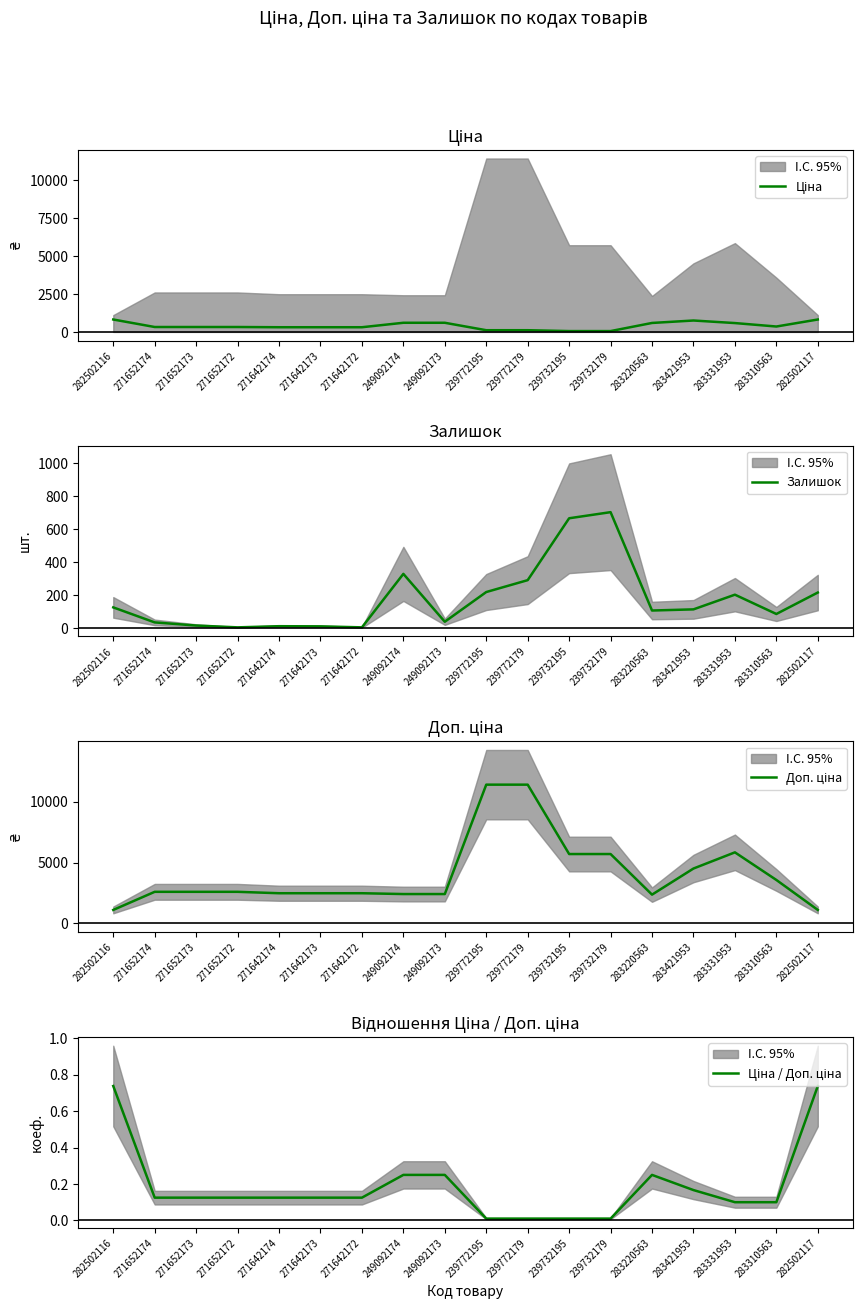

How many lines are shown in the chart?

4